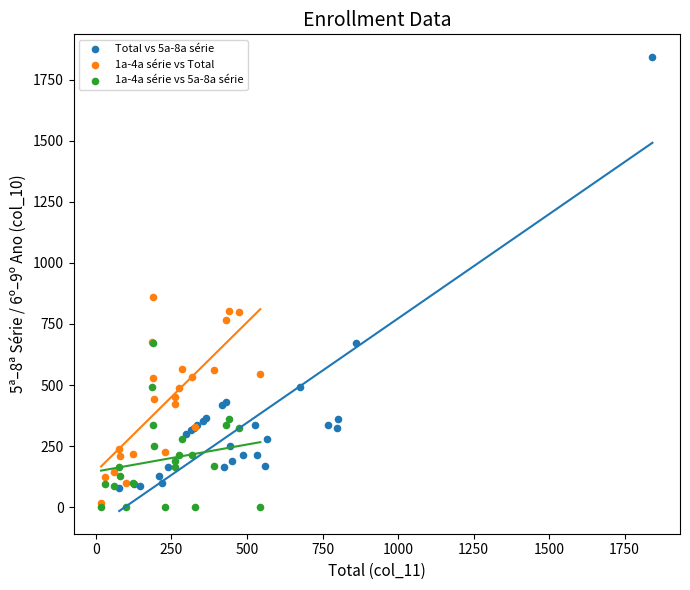

Which series reaches the maximum Y coordinate?

Total vs 5a-8a série